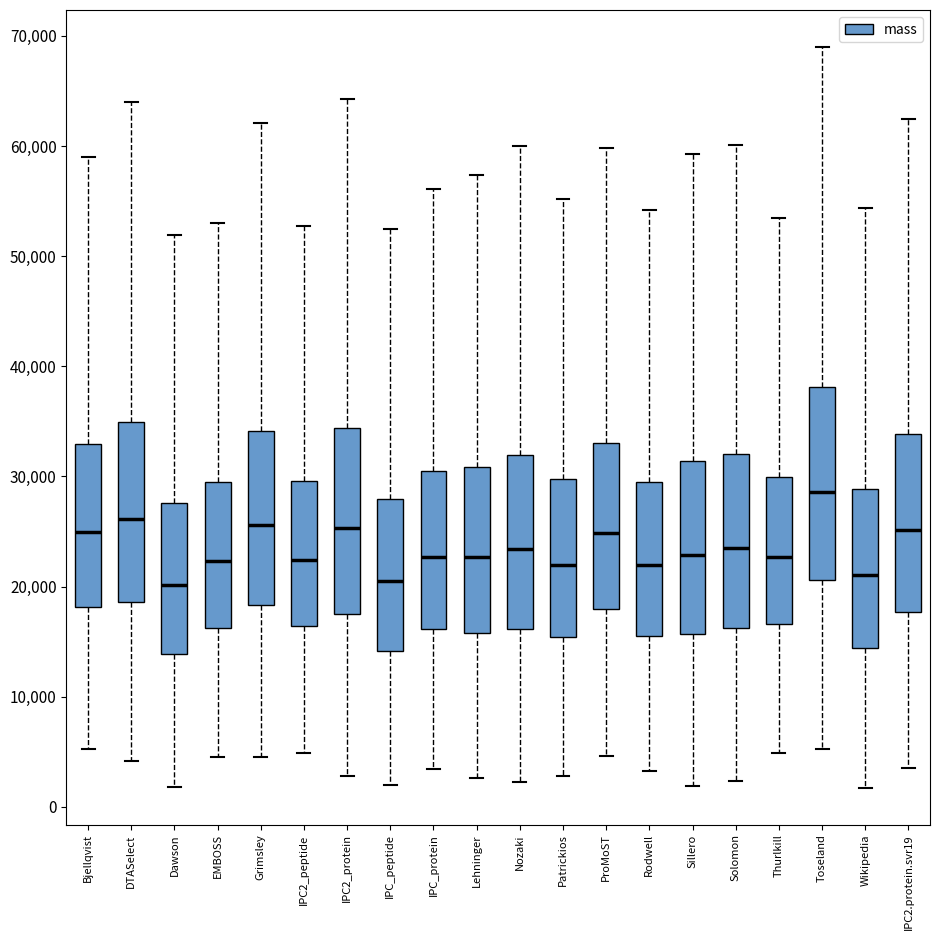

Where does the lower whisker of the box for EMBOSS end on the y-axis? The values are not printed on the chart, so give them approximately, as read against the axis.

5000